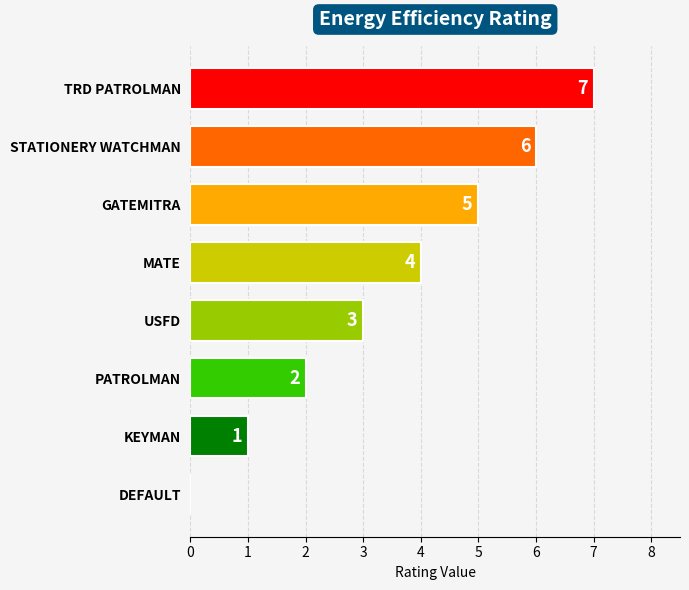

What is the sum of all values?

28